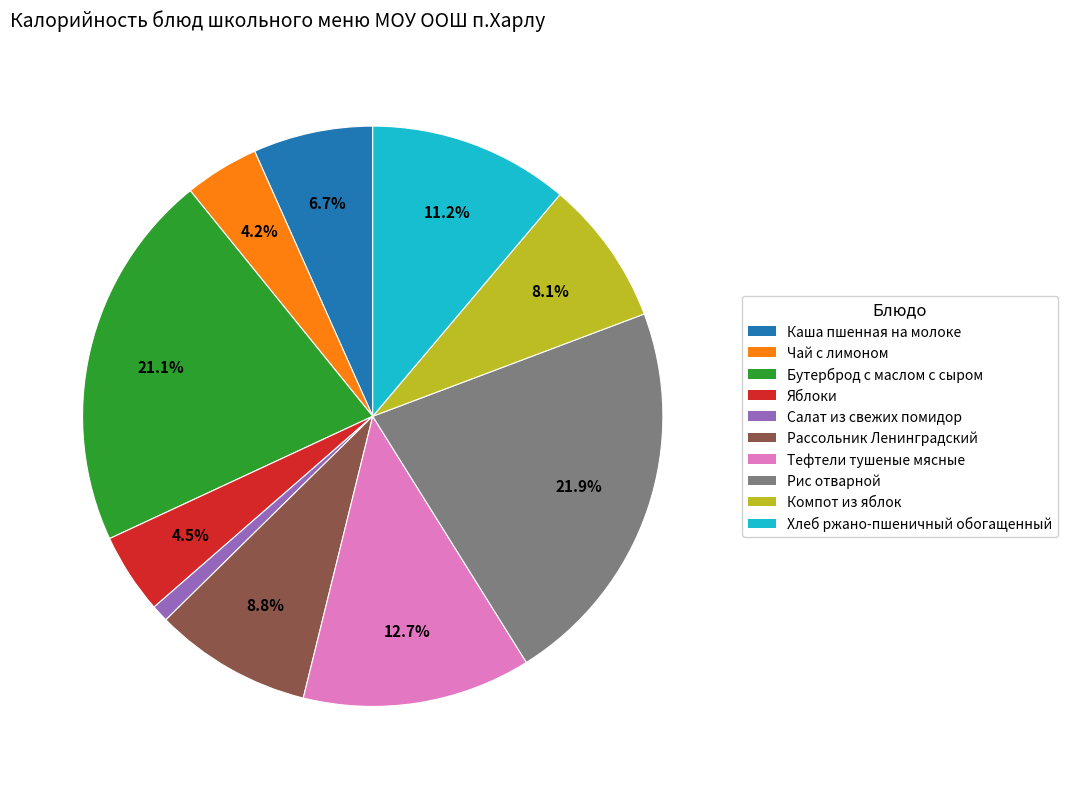

To the nearest percent, what is the difference between the largest and smallest slice percentages?

21%